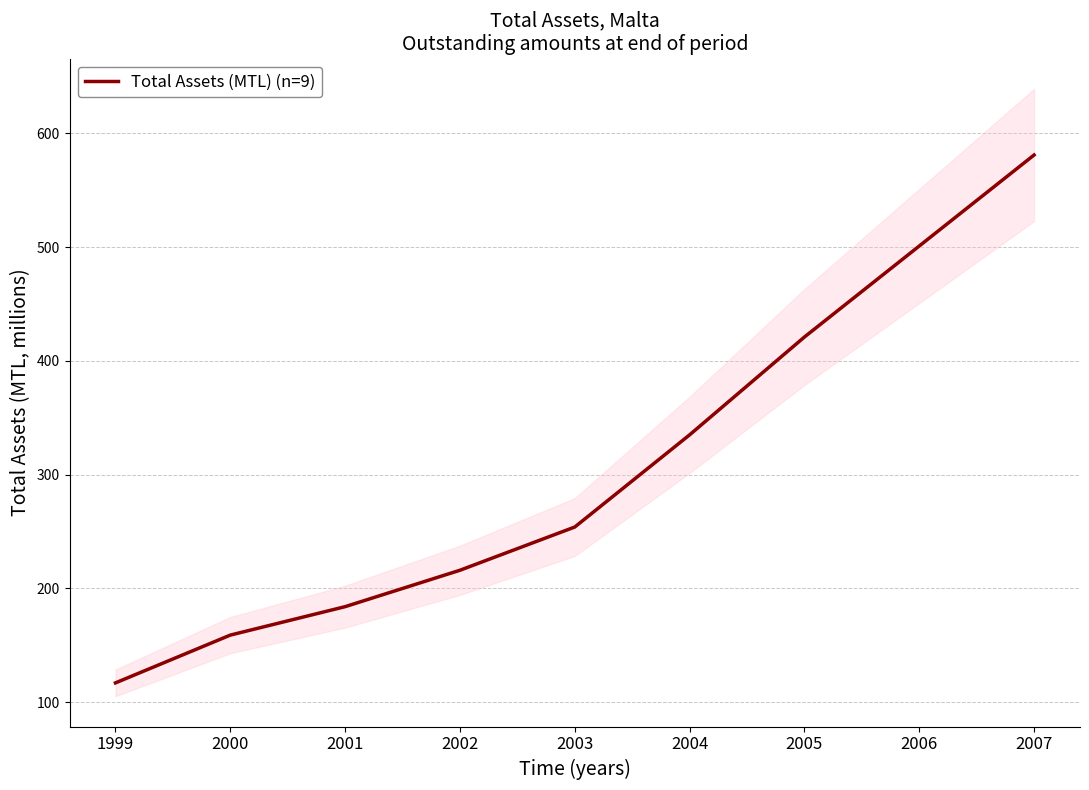

Rank the categories by value from lowest to highest.

1999, 2000, 2001, 2002, 2003, 2004, 2005, 2006, 2007